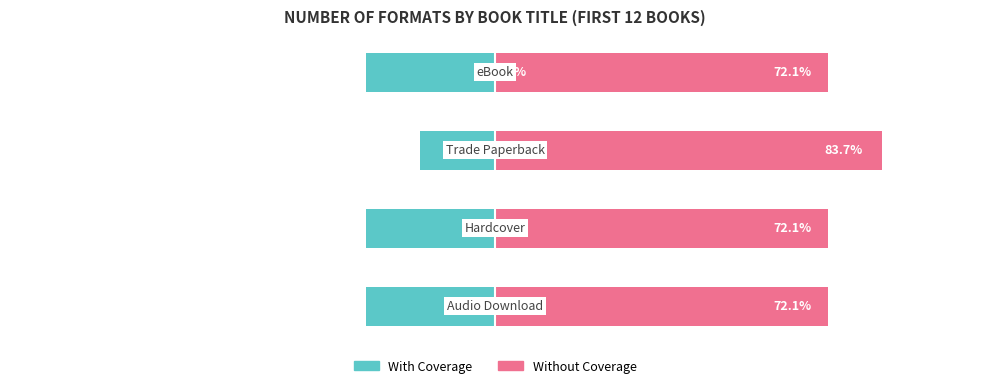

Which series has the widest spread of values?

With Coverage